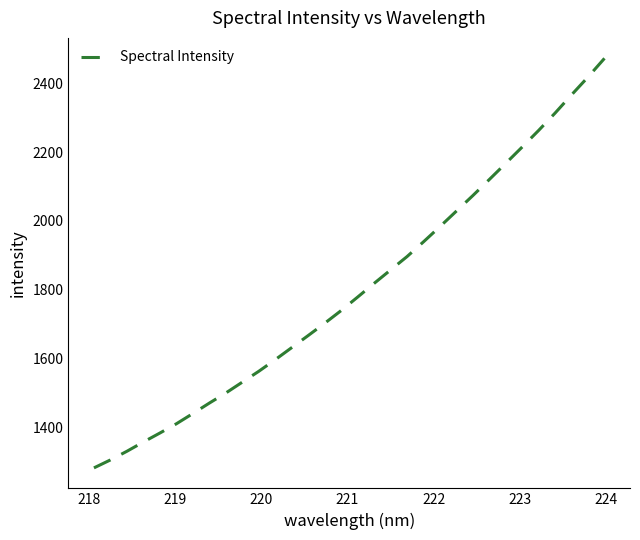

What is the sum of all values?

57612.4